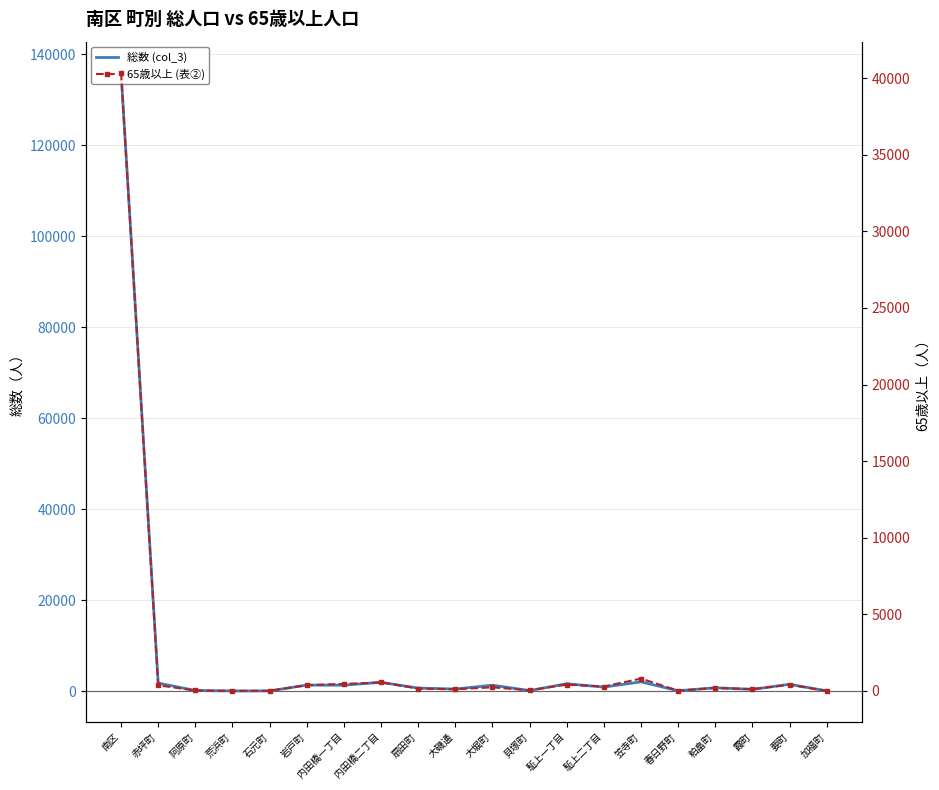

How many interior local peaks does the 65歳以上 (表②) series have?

6